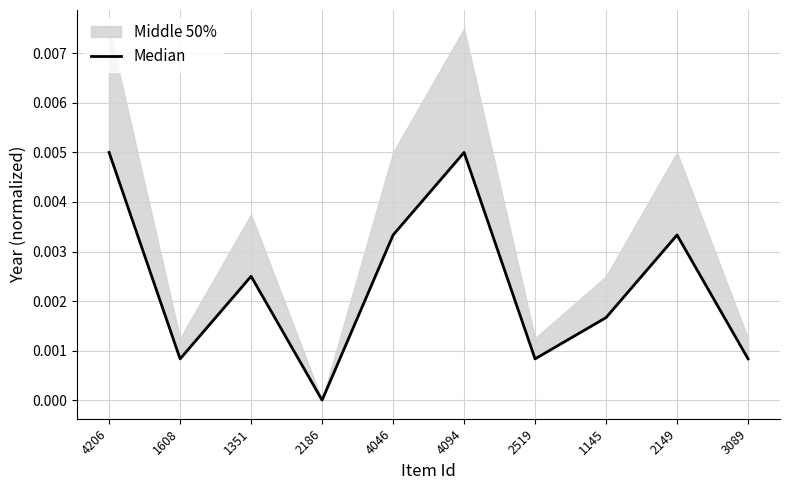

At which category does the data reach its first local peak?

1351